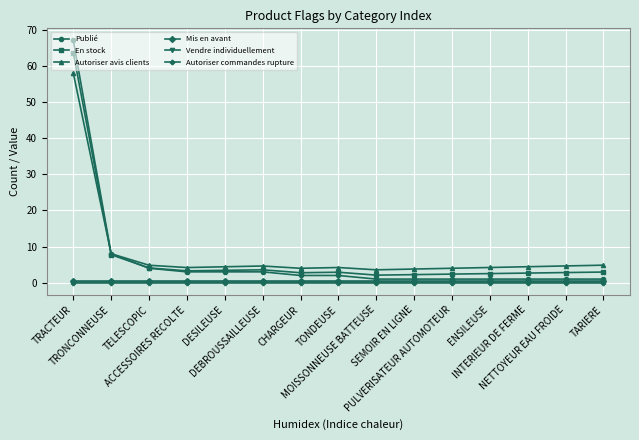

True or false: En stock has more than 0 interior local peaks.

True